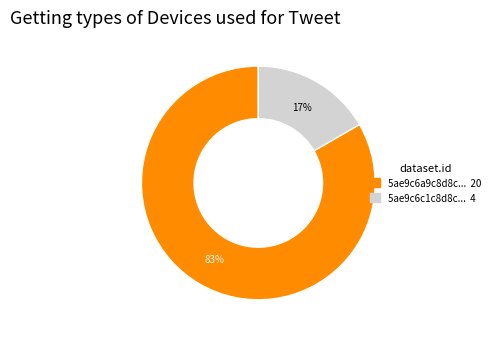

Is there any slice that represents more than half of the pie?

Yes